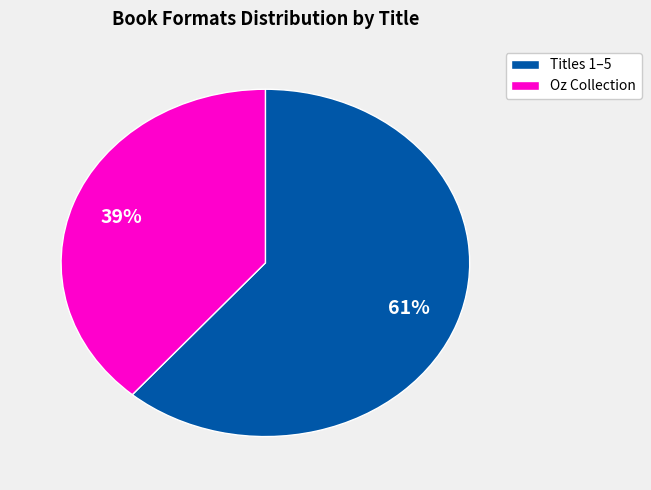

Which slice is the smallest?

Oz Collection